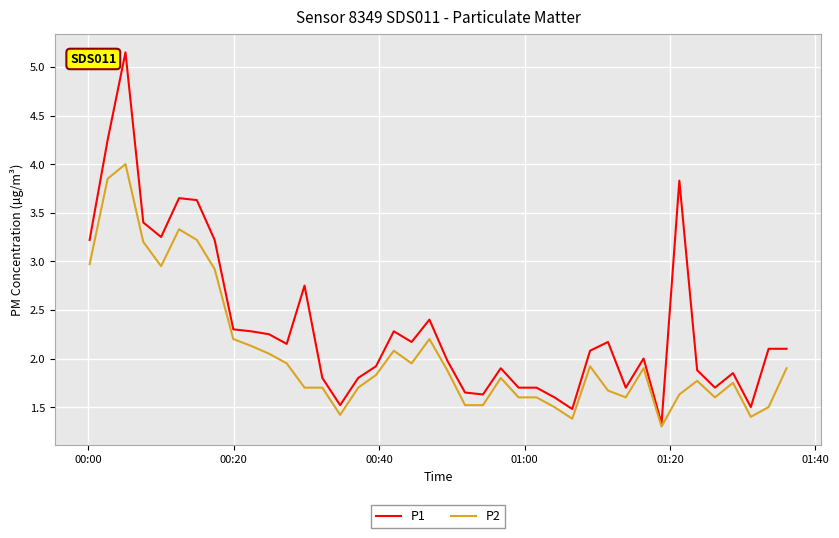

Which series has the largest range (max minus min)?

P1